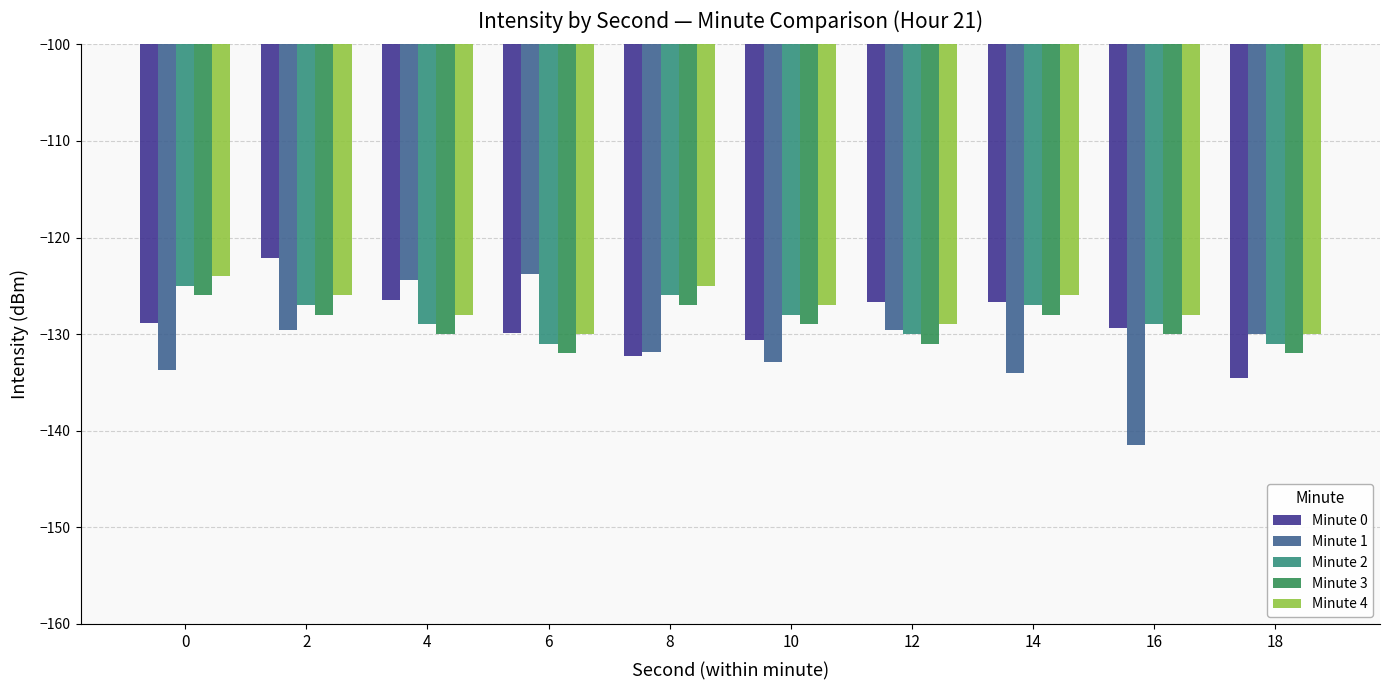

How many bars are there in each group?

5